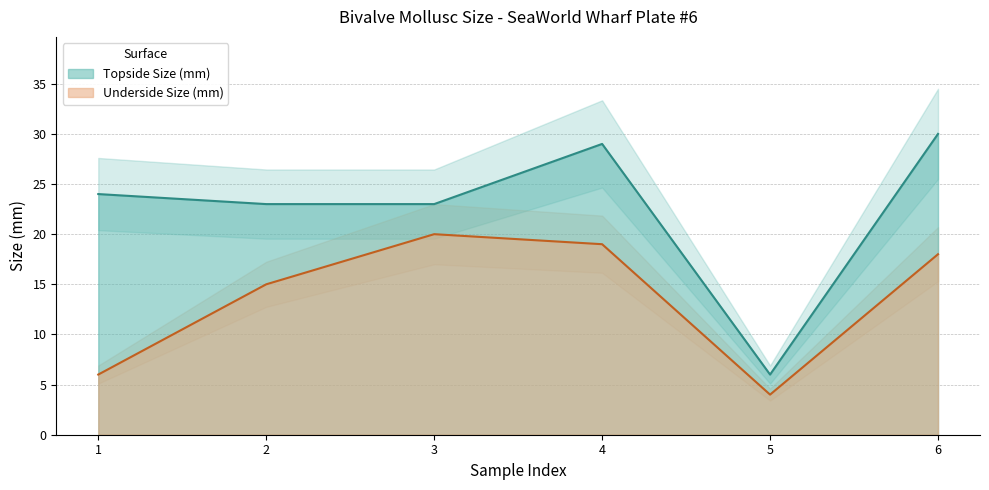

How many values in the Topside Size (mm) series exceed 24?

2